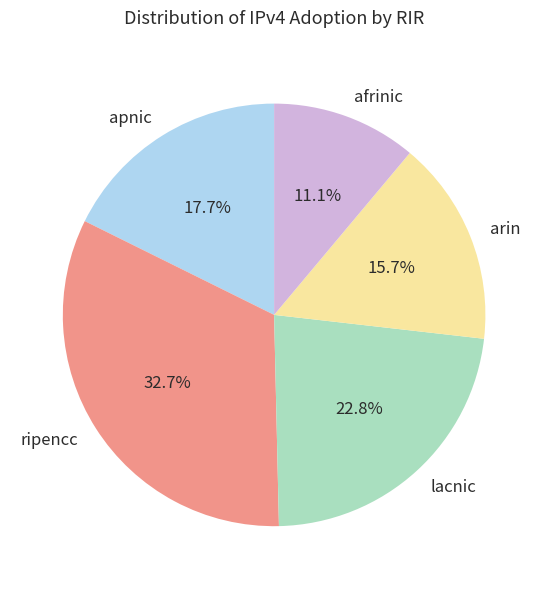

Which category has the biggest portion of the pie?

ripencc